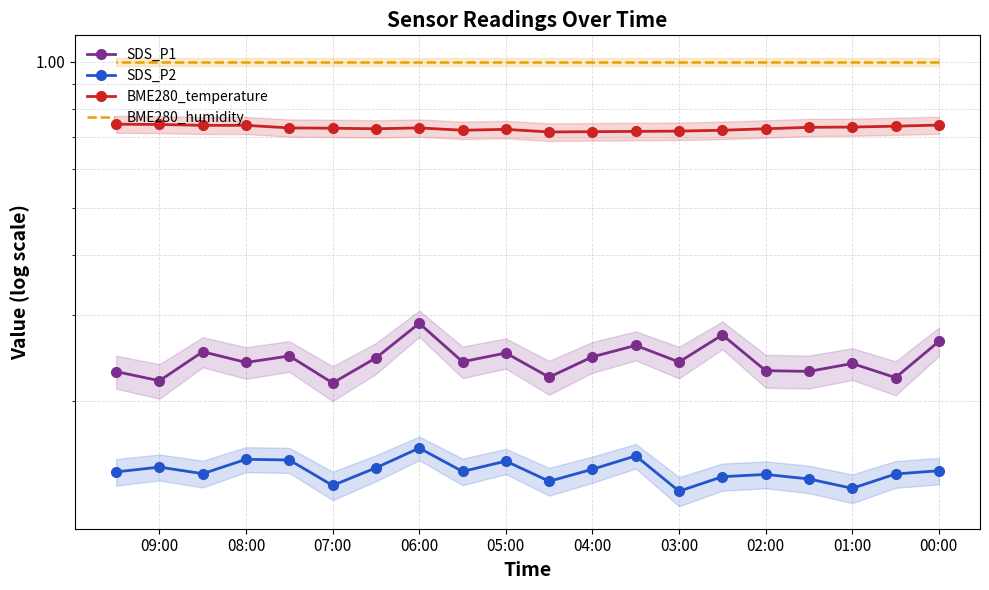

In SDS_P2, how many points are higher than both neighbors (excluding endpoints)?

6